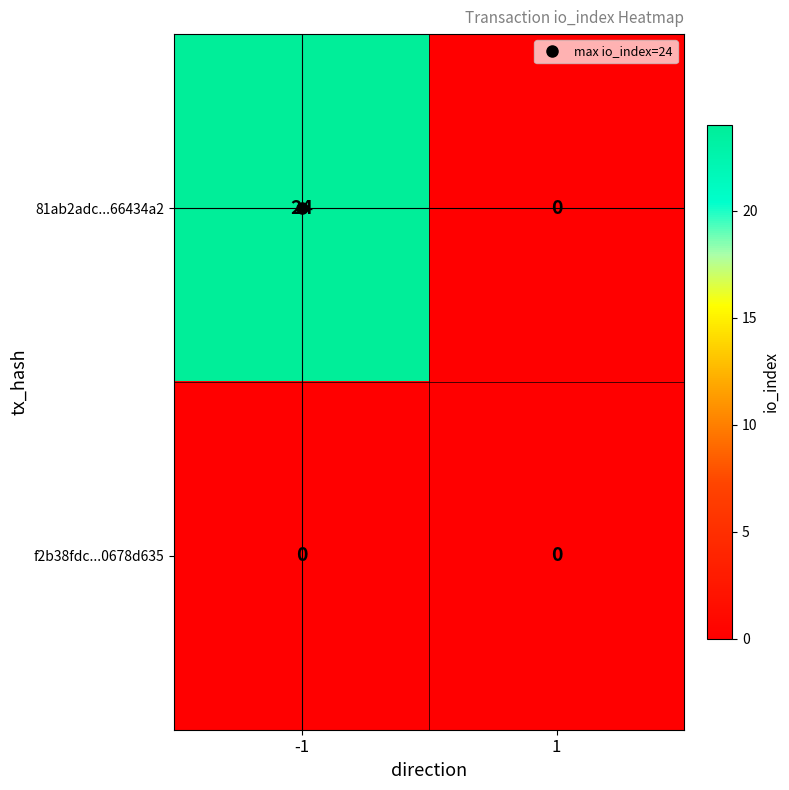

How many series are shown in this chart?

2